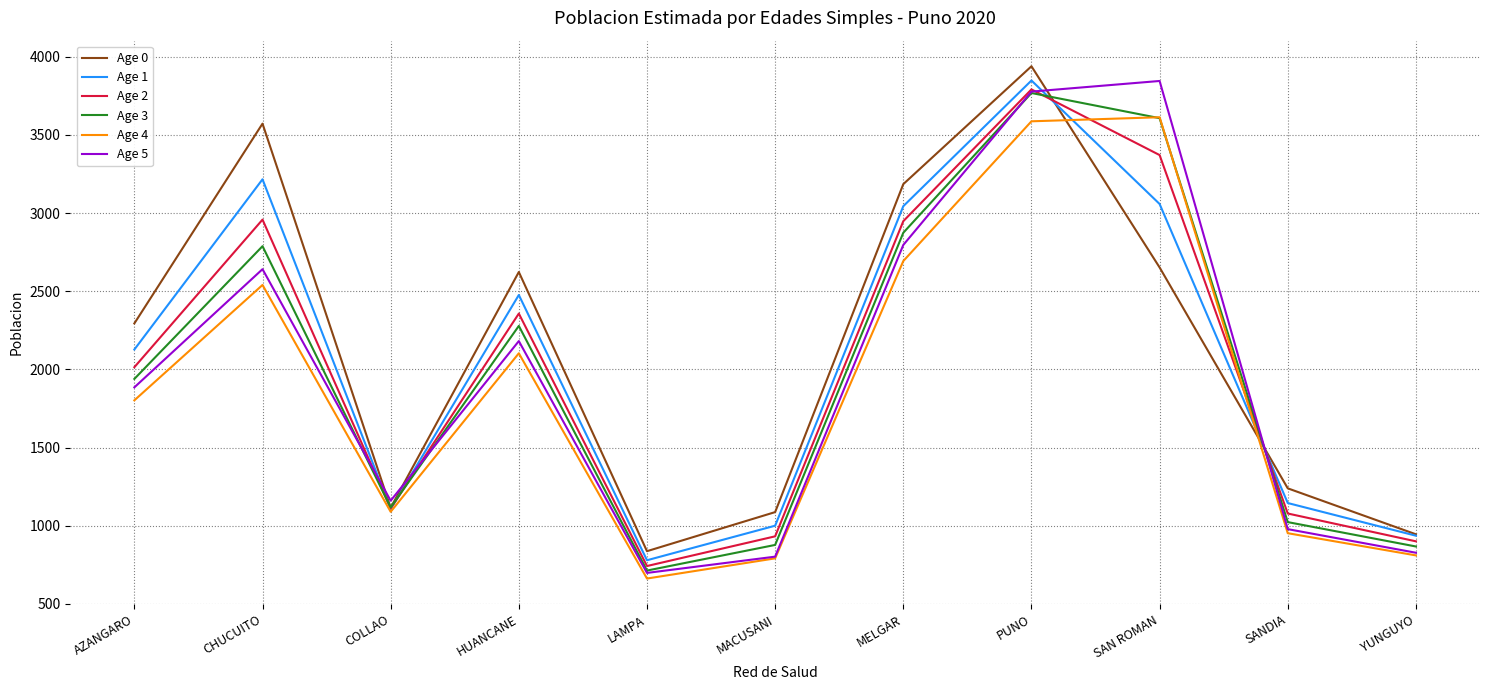

True or false: Age 5 and Age 0 intersect in this chart.

True